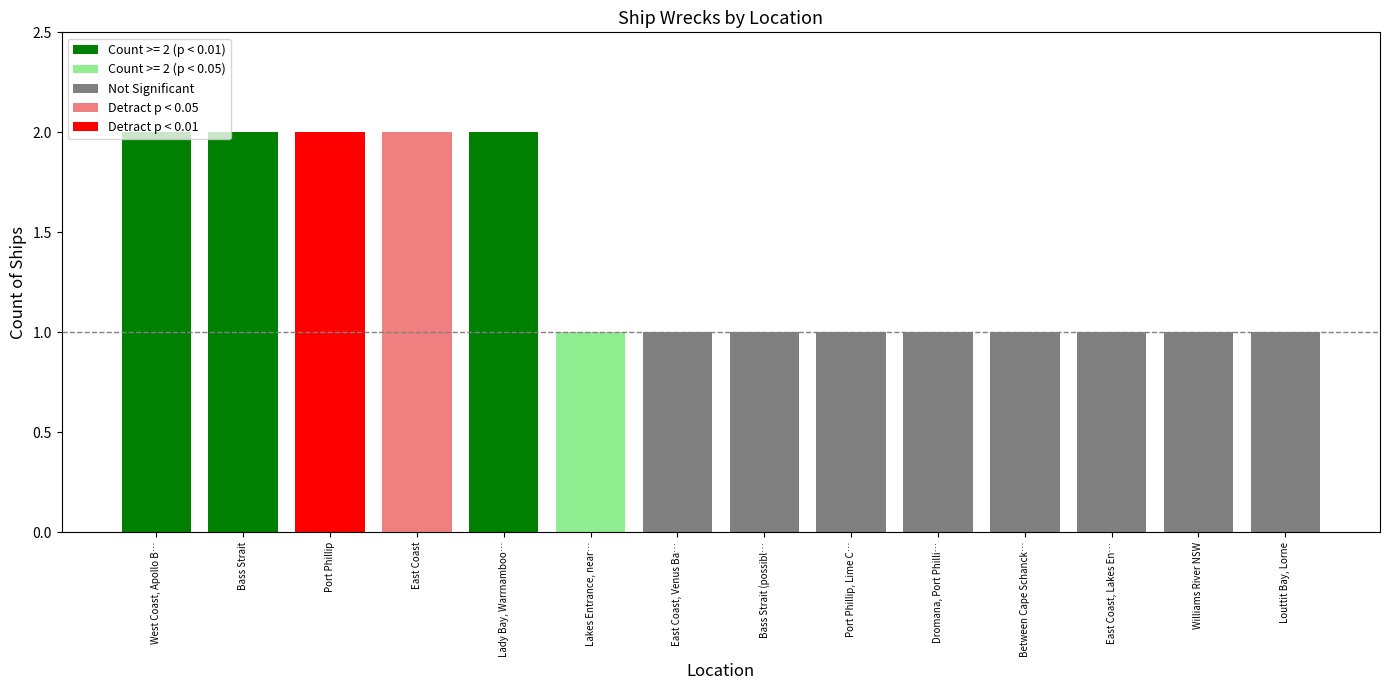

The value at Dromana, Port Philli… is 0. True or false?

False